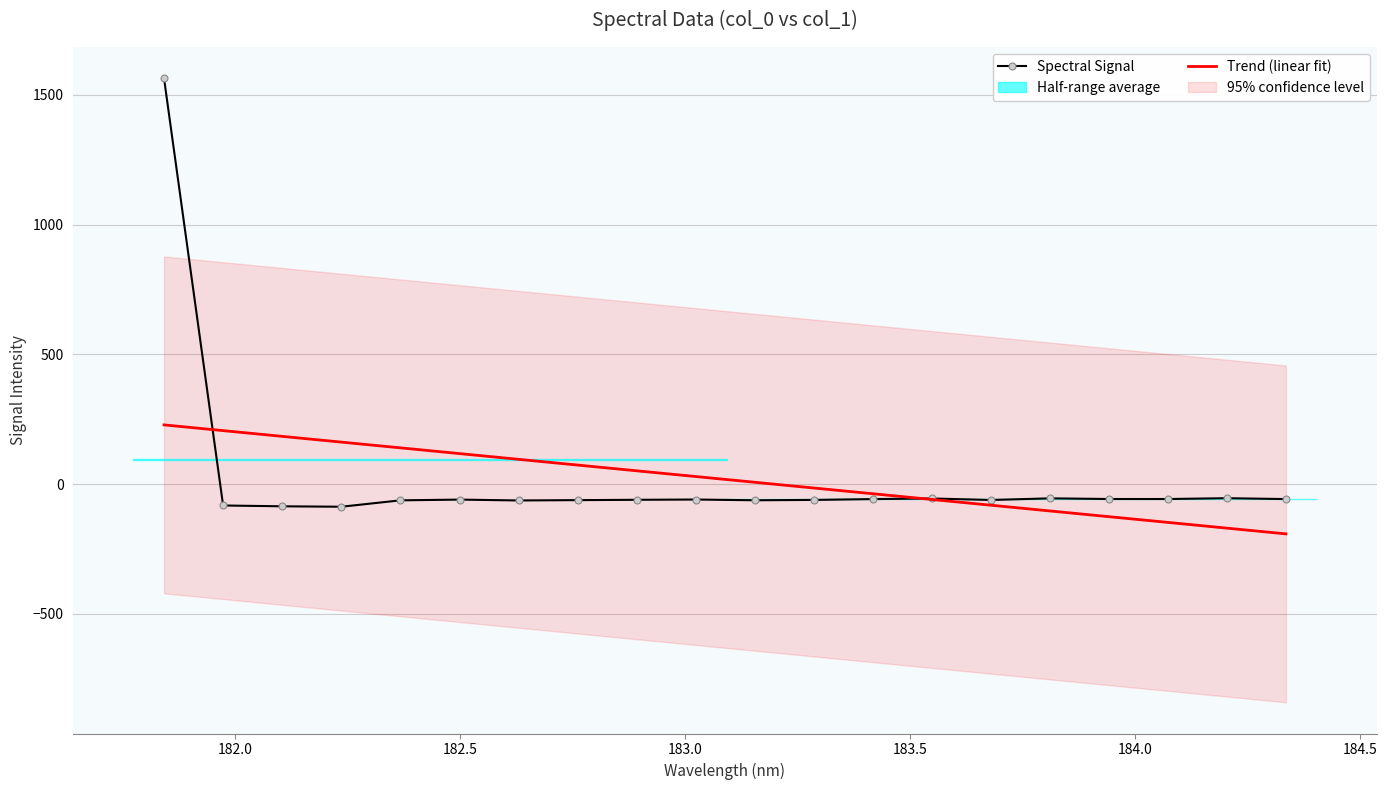

What is the lowest value of the Trend (linear fit) series?

-191.7